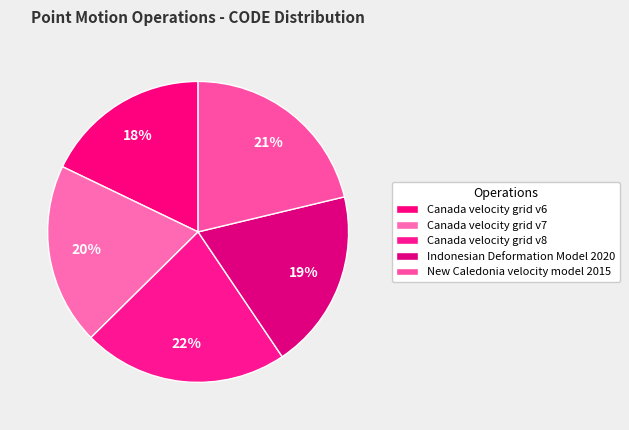

Which category has the smallest portion of the pie?

Canada velocity grid v6